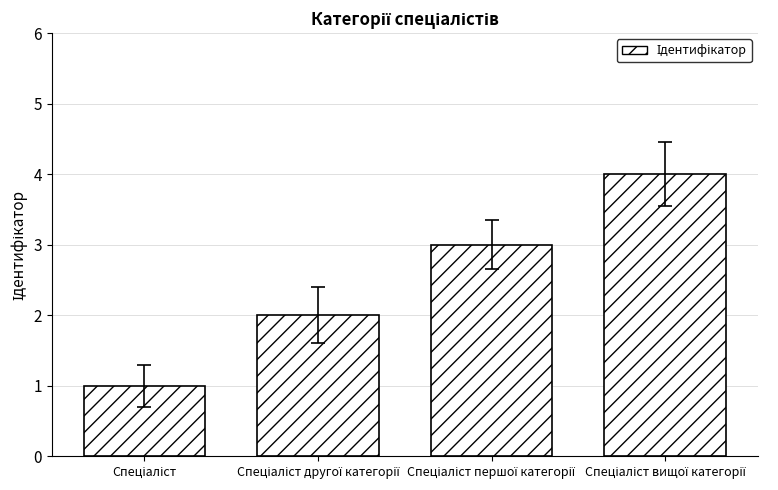

What is the maximum value shown in the chart?

4